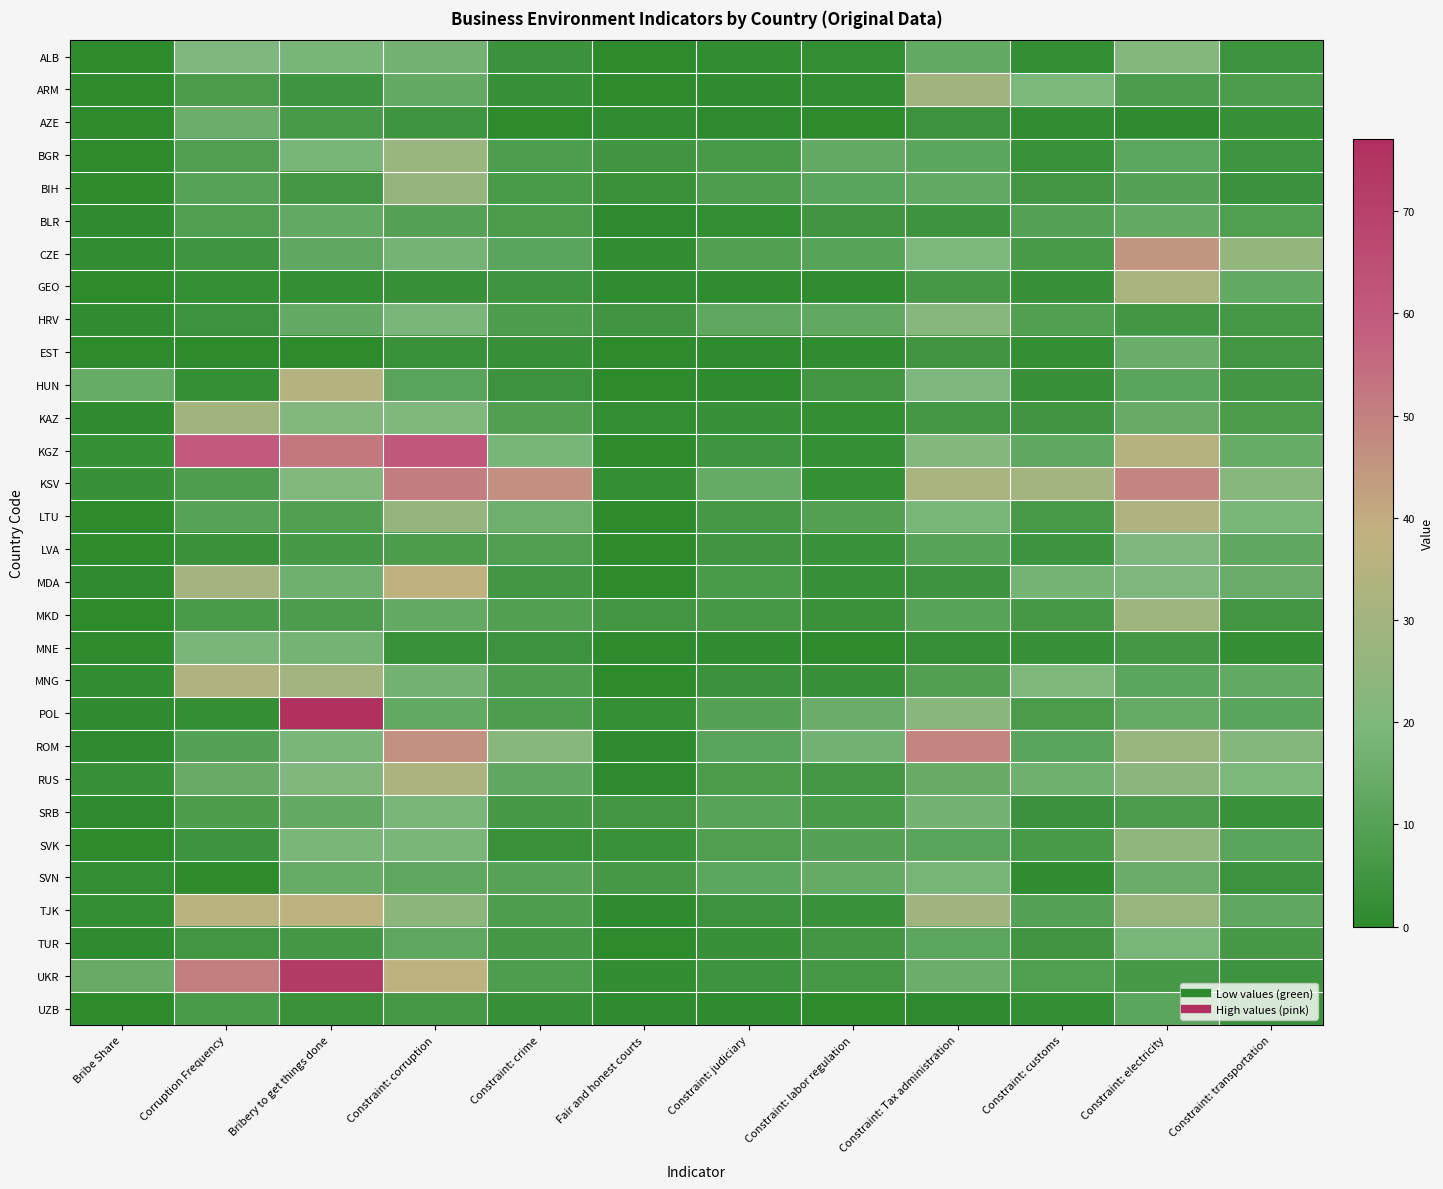

Reading left to right, extract all data points from this chart.

ALB: Bribe Share=0.3	Corruption Frequency=19.5	Bribery to get things done=18.3	Constraint: corruption=17.0	Constraint: crime=3.8	Fair and honest courts=0.3	Constraint: judiciary=1.5	Constraint: labor regulation=1.8	Constraint: Tax administration=13.1	Constraint: customs=2.0	Constraint: electricity=21.6	Constraint: transportation=4.1
ARM: Bribe Share=0.0	Corruption Frequency=7.3	Bribery to get things done=4.8	Constraint: corruption=13.5	Constraint: crime=2.8	Fair and honest courts=0.2	Constraint: judiciary=0.7	Constraint: labor regulation=1.3	Constraint: Tax administration=29.6	Constraint: customs=19.1	Constraint: electricity=7.9	Constraint: transportation=8.0
AZE: Bribe Share=0.0	Corruption Frequency=15.2	Bribery to get things done=6.8	Constraint: corruption=4.6	Constraint: crime=0.3	Fair and honest courts=1.1	Constraint: judiciary=0.6	Constraint: labor regulation=0.2	Constraint: Tax administration=4.1	Constraint: customs=1.3	Constraint: electricity=0.7	Constraint: transportation=3.0
BGR: Bribe Share=0.0	Corruption Frequency=9.0	Bribery to get things done=18.1	Constraint: corruption=27.5	Constraint: crime=8.3	Fair and honest courts=4.9	Constraint: judiciary=6.7	Constraint: labor regulation=13.4	Constraint: Tax administration=11.5	Constraint: customs=3.1	Constraint: electricity=11.8	Constraint: transportation=4.7
BIH: Bribe Share=0.1	Corruption Frequency=10.4	Bribery to get things done=5.8	Constraint: corruption=26.4	Constraint: crime=7.2	Fair and honest courts=3.4	Constraint: judiciary=8.3	Constraint: labor regulation=11.2	Constraint: Tax administration=13.1	Constraint: customs=5.7	Constraint: electricity=10.2	Constraint: transportation=3.7
BLR: Bribe Share=0.7	Corruption Frequency=8.9	Bribery to get things done=13.2	Constraint: corruption=10.2	Constraint: crime=7.4	Fair and honest courts=0.5	Constraint: judiciary=1.7	Constraint: labor regulation=4.9	Constraint: Tax administration=4.3	Constraint: customs=9.9	Constraint: electricity=13.4	Constraint: transportation=8.5
CZE: Bribe Share=1.4	Corruption Frequency=4.8	Bribery to get things done=12.3	Constraint: corruption=17.7	Constraint: crime=11.2	Fair and honest courts=1.4	Constraint: judiciary=9.3	Constraint: labor regulation=10.8	Constraint: Tax administration=19.1	Constraint: customs=6.9	Constraint: electricity=45.2	Constraint: transportation=25.7
GEO: Bribe Share=0.0	Corruption Frequency=2.2	Bribery to get things done=1.9	Constraint: corruption=2.9	Constraint: crime=4.8	Fair and honest courts=1.1	Constraint: judiciary=1.2	Constraint: labor regulation=1.0	Constraint: Tax administration=6.6	Constraint: customs=2.9	Constraint: electricity=31.1	Constraint: transportation=13.2
HRV: Bribe Share=1.1	Corruption Frequency=4.0	Bribery to get things done=13.5	Constraint: corruption=18.7	Constraint: crime=8.0	Fair and honest courts=4.9	Constraint: judiciary=12.1	Constraint: labor regulation=12.8	Constraint: Tax administration=22.3	Constraint: customs=9.1	Constraint: electricity=5.7	Constraint: transportation=6.2
EST: Bribe Share=0.0	Corruption Frequency=0.0	Bribery to get things done=0.2	Constraint: corruption=3.2	Constraint: crime=2.4	Fair and honest courts=0.0	Constraint: judiciary=0.7	Constraint: labor regulation=1.1	Constraint: Tax administration=4.9	Constraint: customs=1.9	Constraint: electricity=14.8	Constraint: transportation=5.3
HUN: Bribe Share=14.1	Corruption Frequency=2.1	Bribery to get things done=35.0	Constraint: corruption=11.0	Constraint: crime=4.1	Fair and honest courts=0.1	Constraint: judiciary=0.8	Constraint: labor regulation=5.3	Constraint: Tax administration=19.9	Constraint: customs=2.6	Constraint: electricity=11.4	Constraint: transportation=5.6
KAZ: Bribe Share=0.8	Corruption Frequency=29.6	Bribery to get things done=20.9	Constraint: corruption=20.3	Constraint: crime=9.3	Fair and honest courts=1.6	Constraint: judiciary=2.9	Constraint: labor regulation=2.1	Constraint: Tax administration=5.8	Constraint: customs=4.9	Constraint: electricity=14.4	Constraint: transportation=7.6
KGZ: Bribe Share=2.4	Corruption Frequency=59.8	Bribery to get things done=51.9	Constraint: corruption=60.7	Constraint: crime=18.3	Fair and honest courts=0.0	Constraint: judiciary=4.8	Constraint: labor regulation=2.4	Constraint: Tax administration=21.3	Constraint: customs=12.5	Constraint: electricity=35.3	Constraint: transportation=14.1
KSV: Bribe Share=2.8	Corruption Frequency=8.2	Bribery to get things done=21.0	Constraint: corruption=50.8	Constraint: crime=46.4	Fair and honest courts=1.9	Constraint: judiciary=13.6	Constraint: labor regulation=2.2	Constraint: Tax administration=31.6	Constraint: customs=30.2	Constraint: electricity=48.5	Constraint: transportation=22.4
LTU: Bribe Share=0.3	Corruption Frequency=10.4	Bribery to get things done=9.1	Constraint: corruption=26.5	Constraint: crime=15.7	Fair and honest courts=0.0	Constraint: judiciary=6.2	Constraint: labor regulation=9.5	Constraint: Tax administration=18.4	Constraint: customs=6.7	Constraint: electricity=33.5	Constraint: transportation=18.6
LVA: Bribe Share=0.0	Corruption Frequency=3.5	Bribery to get things done=6.6	Constraint: corruption=7.7	Constraint: crime=9.0	Fair and honest courts=0.3	Constraint: judiciary=5.0	Constraint: labor regulation=3.1	Constraint: Tax administration=10.8	Constraint: customs=4.3	Constraint: electricity=19.5	Constraint: transportation=12.5
MDA: Bribe Share=0.4	Corruption Frequency=30.7	Bribery to get things done=16.1	Constraint: corruption=37.7	Constraint: crime=5.6	Fair and honest courts=0.0	Constraint: judiciary=7.2	Constraint: labor regulation=2.9	Constraint: Tax administration=4.4	Constraint: customs=17.7	Constraint: electricity=19.7	Constraint: transportation=14.7
MKD: Bribe Share=0.1	Corruption Frequency=7.2	Bribery to get things done=8.1	Constraint: corruption=13.4	Constraint: crime=9.3	Fair and honest courts=5.2	Constraint: judiciary=6.6	Constraint: labor regulation=3.6	Constraint: Tax administration=10.6	Constraint: customs=6.4	Constraint: electricity=28.9	Constraint: transportation=5.2
MNE: Bribe Share=0.0	Corruption Frequency=18.8	Bribery to get things done=17.5	Constraint: corruption=3.1	Constraint: crime=4.1	Fair and honest courts=0.2	Constraint: judiciary=1.0	Constraint: labor regulation=0.3	Constraint: Tax administration=2.7	Constraint: customs=3.0	Constraint: electricity=5.8	Constraint: transportation=2.0
MNG: Bribe Share=1.3	Corruption Frequency=33.5	Bribery to get things done=30.0	Constraint: corruption=17.0	Constraint: crime=8.2	Fair and honest courts=0.1	Constraint: judiciary=3.9	Constraint: labor regulation=2.8	Constraint: Tax administration=9.3	Constraint: customs=20.3	Constraint: electricity=11.6	Constraint: transportation=13.2
POL: Bribe Share=0.9	Corruption Frequency=1.9	Bribery to get things done=77.1	Constraint: corruption=13.0	Constraint: crime=8.2	Fair and honest courts=2.3	Constraint: judiciary=9.7	Constraint: labor regulation=14.9	Constraint: Tax administration=22.7	Constraint: customs=7.4	Constraint: electricity=13.8	Constraint: transportation=11.3
ROM: Bribe Share=0.5	Corruption Frequency=9.8	Bribery to get things done=18.7	Constraint: corruption=46.1	Constraint: crime=22.4	Fair and honest courts=0.5	Constraint: judiciary=11.1	Constraint: labor regulation=17.1	Constraint: Tax administration=49.0	Constraint: customs=11.3	Constraint: electricity=27.2	Constraint: transportation=21.9
RUS: Bribe Share=2.5	Corruption Frequency=14.2	Bribery to get things done=20.5	Constraint: corruption=33.1	Constraint: crime=12.4	Fair and honest courts=0.6	Constraint: judiciary=7.4	Constraint: labor regulation=6.0	Constraint: Tax administration=14.2	Constraint: customs=16.0	Constraint: electricity=23.1	Constraint: transportation=19.0
SRB: Bribe Share=0.5	Corruption Frequency=7.7	Bribery to get things done=13.3	Constraint: corruption=18.9	Constraint: crime=6.4	Fair and honest courts=5.2	Constraint: judiciary=10.8	Constraint: labor regulation=7.1	Constraint: Tax administration=17.0	Constraint: customs=3.8	Constraint: electricity=8.1	Constraint: transportation=3.3
SVK: Bribe Share=0.0	Corruption Frequency=4.4	Bribery to get things done=18.7	Constraint: corruption=18.9	Constraint: crime=3.6	Fair and honest courts=3.2	Constraint: judiciary=8.8	Constraint: labor regulation=9.9	Constraint: Tax administration=11.4	Constraint: customs=6.8	Constraint: electricity=25.1	Constraint: transportation=11.0
SVN: Bribe Share=1.6	Corruption Frequency=0.2	Bribery to get things done=14.0	Constraint: corruption=12.2	Constraint: crime=10.4	Fair and honest courts=6.3	Constraint: judiciary=11.9	Constraint: labor regulation=13.8	Constraint: Tax administration=18.0	Constraint: customs=1.0	Constraint: electricity=14.8	Constraint: transportation=4.1
TJK: Bribe Share=2.0	Corruption Frequency=36.6	Bribery to get things done=37.5	Constraint: corruption=24.0	Constraint: crime=8.2	Fair and honest courts=0.7	Constraint: judiciary=4.2	Constraint: labor regulation=3.3	Constraint: Tax administration=29.1	Constraint: customs=9.8	Constraint: electricity=27.0	Constraint: transportation=12.4
TUR: Bribe Share=0.6	Corruption Frequency=5.4	Bribery to get things done=5.8	Constraint: corruption=12.2	Constraint: crime=6.0	Fair and honest courts=0.1	Constraint: judiciary=2.8	Constraint: labor regulation=5.6	Constraint: Tax administration=11.8	Constraint: customs=5.0	Constraint: electricity=18.4	Constraint: transportation=6.4
UKR: Bribe Share=14.2	Corruption Frequency=50.5	Bribery to get things done=73.2	Constraint: corruption=37.6	Constraint: crime=8.3	Fair and honest courts=1.3	Constraint: judiciary=4.4	Constraint: labor regulation=6.2	Constraint: Tax administration=15.2	Constraint: customs=8.6	Constraint: electricity=6.5	Constraint: transportation=4.5
UZB: Bribe Share=0.0	Corruption Frequency=7.0	Bribery to get things done=3.5	Constraint: corruption=6.1	Constraint: crime=2.5	Fair and honest courts=0.7	Constraint: judiciary=0.7	Constraint: labor regulation=0.3	Constraint: Tax administration=0.4	Constraint: customs=2.1	Constraint: electricity=11.7	Constraint: transportation=3.5